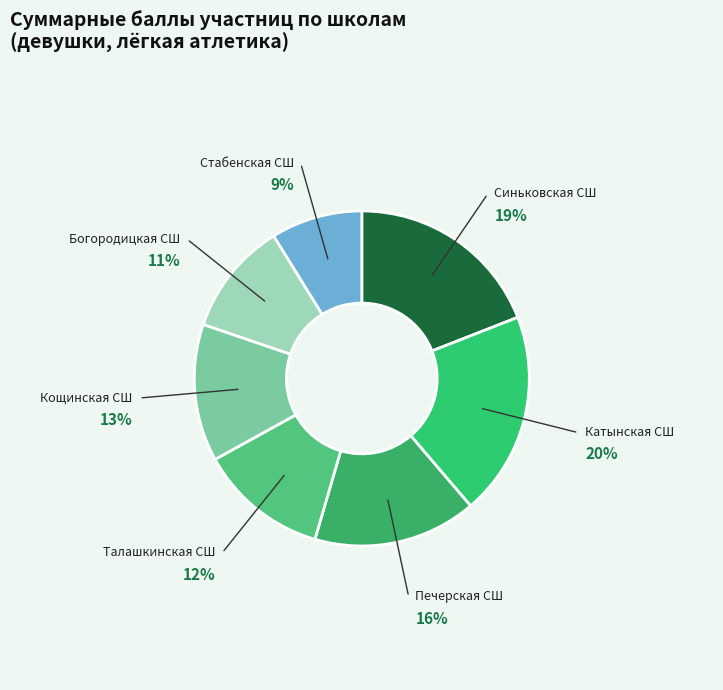

How many slices are in this pie chart?

7